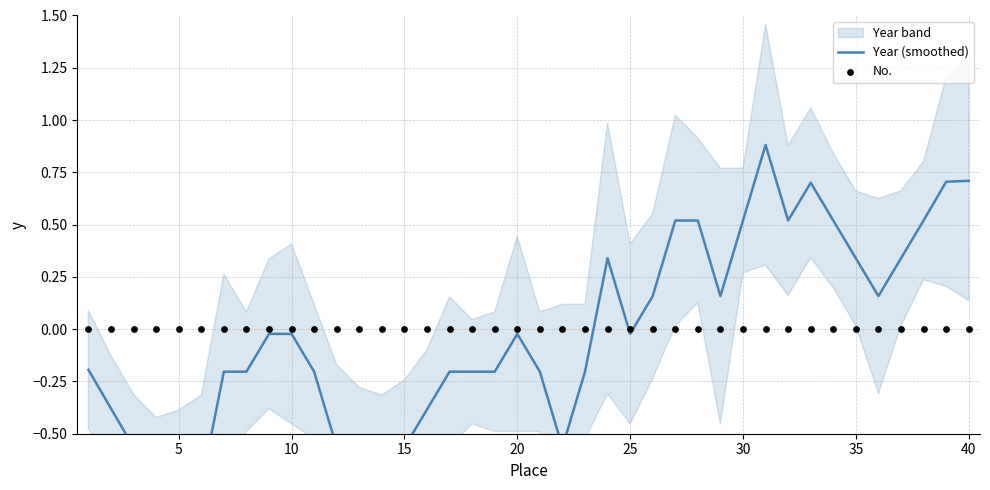

What are all the series names shown in the legend?

Year (smoothed), No.